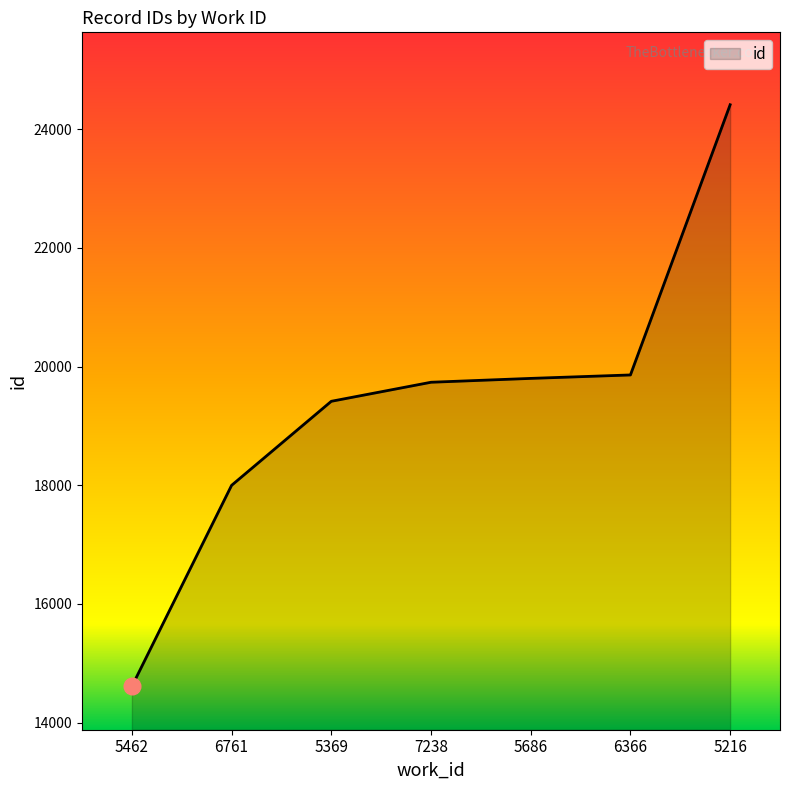

The chart shows a value of 6579 at 5462. True or false?

False